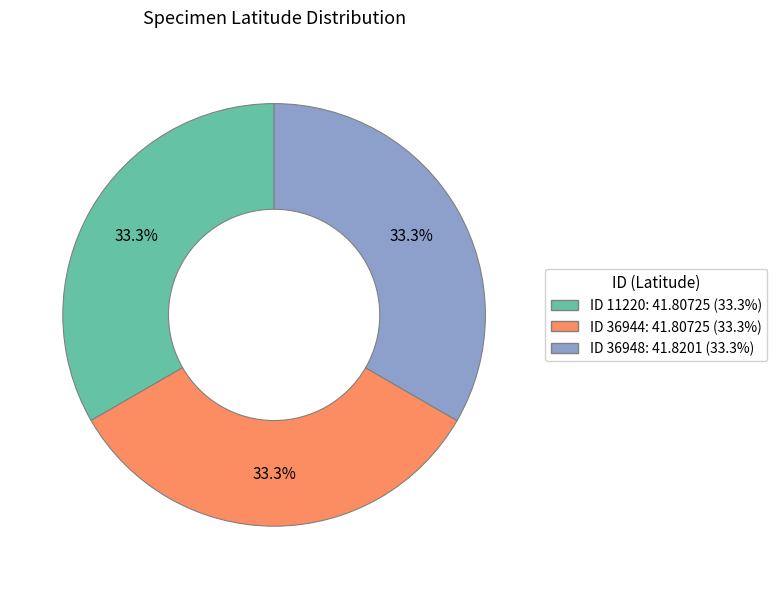

Does any single category account for the majority?

No